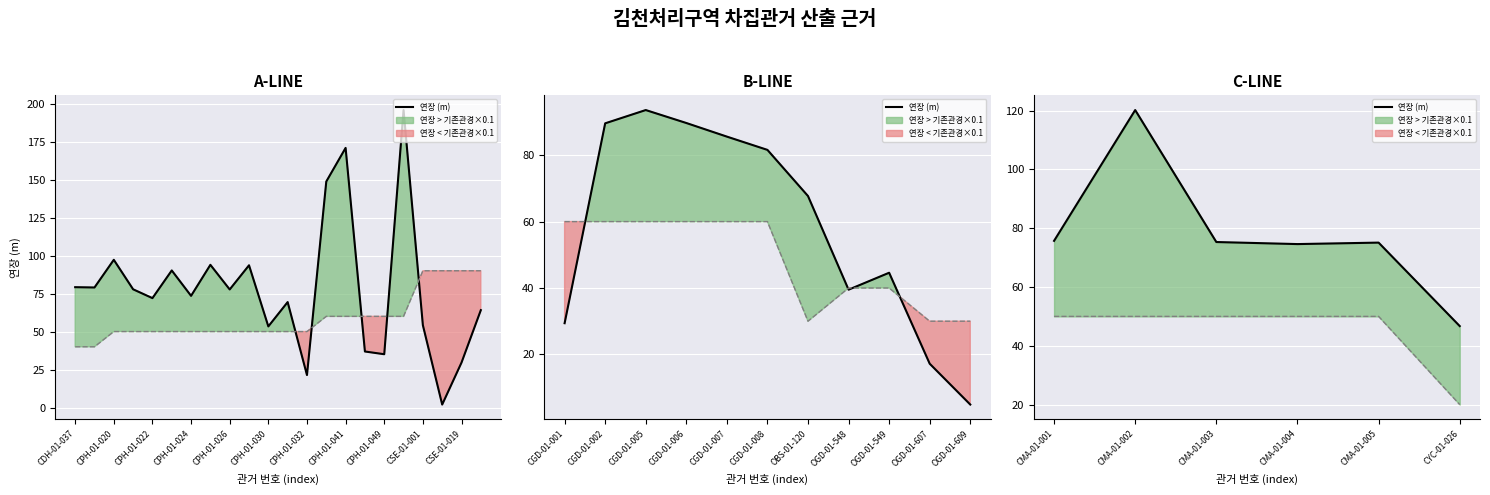

What is the value of the 기존 관경 / 10 point at the 4th from the left?

50.0